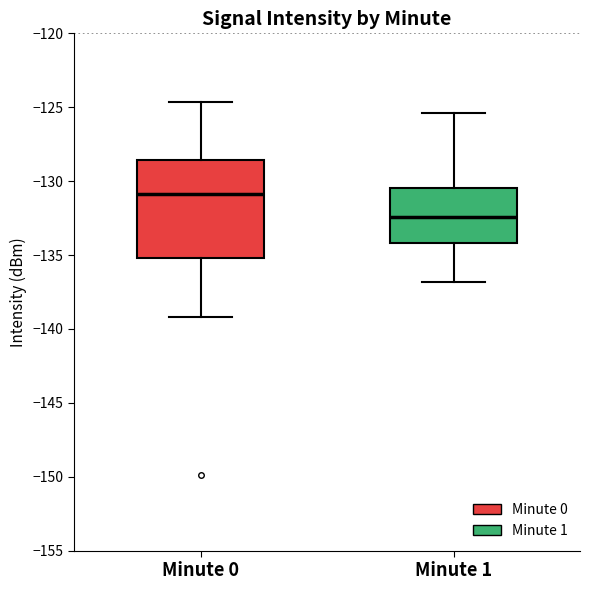

Reading left to right, transcribe this box plot: for each box, give where its median line is, the range the box spans, and where its two whiskers end, as read against the y-axis. The values are not printed on the chart, so give them approximately, as read against the axis.

Minute 0: median -131.0, box -135.0 to -128.5, whiskers -139.0 to -124.5
Minute 1: median -132.5, box -134.0 to -130.5, whiskers -137.0 to -125.5